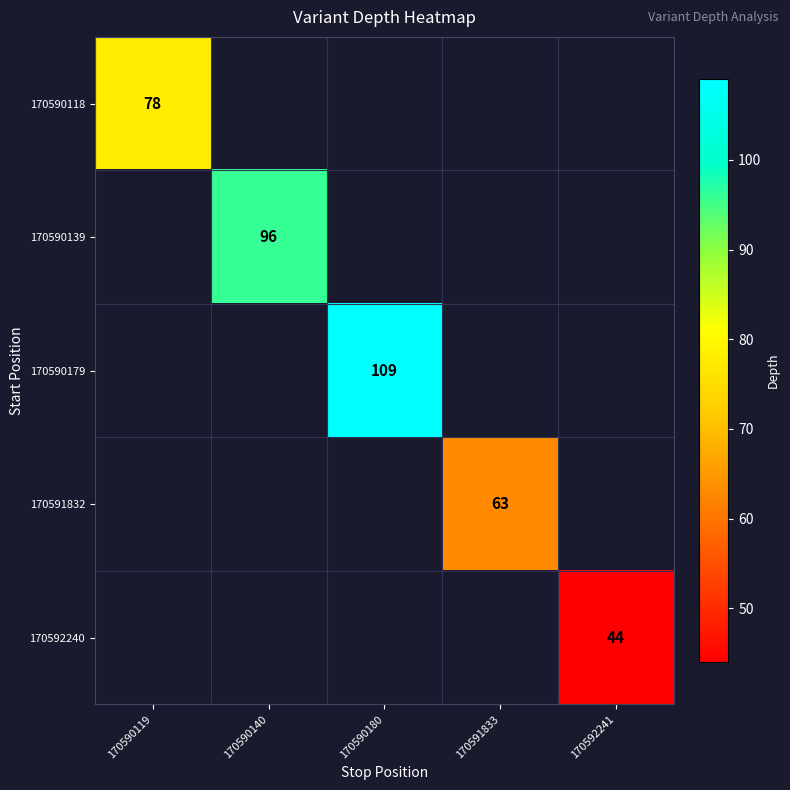

Is the value of 170590139 at 170590140 greater than the value of 170590118 at 170590119?

Yes